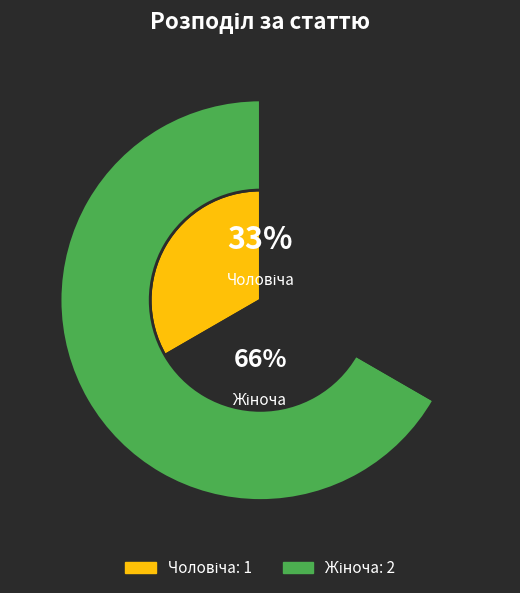

To the nearest percent, what is the difference between the largest and smallest slice percentages?

33%